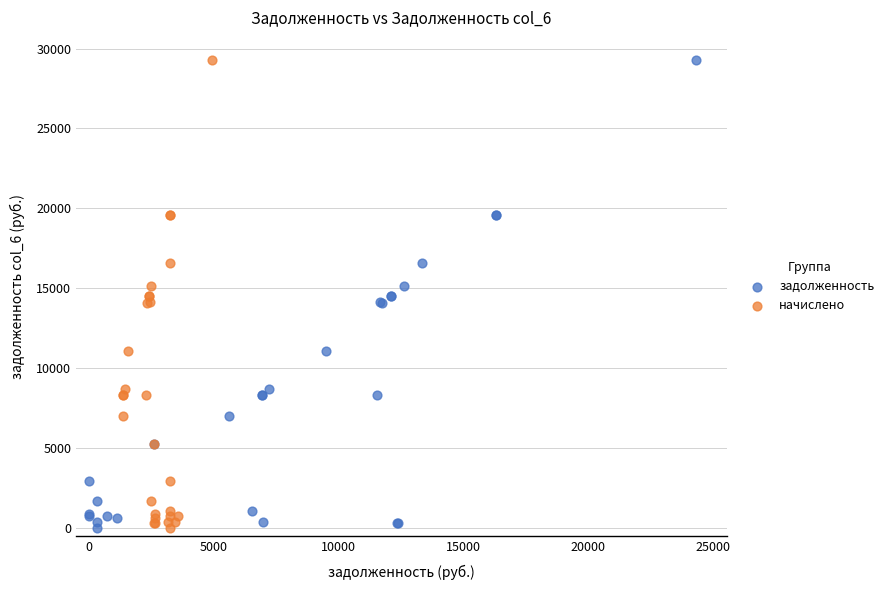

What are all the series names shown in the legend?

задолженность, начислено